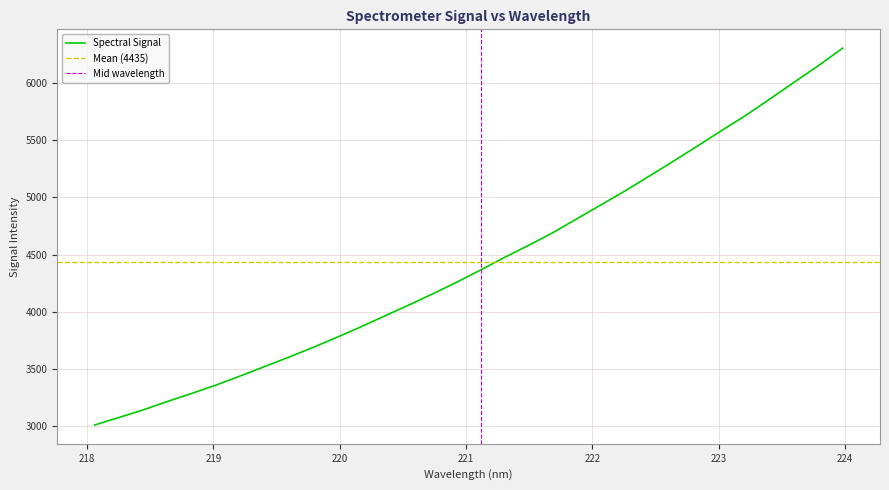

Reading right to left, list all the values displayed in this chart.

6308.6	6155.8	6011.8	5865.9	5721.8	5589.2	5454.2	5320.7	5189.7	5061.1	4938.1	4816.3	4693.4	4583.3	4477.1	4365.9	4257.9	4155.2	4056.4	3960.4	3863.6	3771.6	3682.1	3597.2	3514.7	3433.4	3353.8	3281.2	3211.2	3137.4	3071.2	3006.1